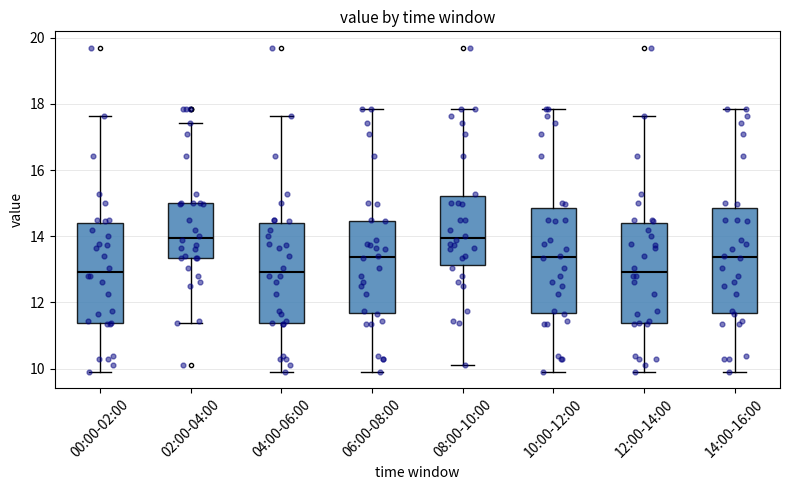

Reading left to right, read every box against the y-axis: the position of its median line, the range the box covers, and the ends of its whiskers. The values are not printed on the chart, so give them approximately, as read against the axis.

00:00-02:00: median 13.0, box 11.4 to 14.4, whiskers 10.0 to 17.6
02:00-04:00: median 14.0, box 13.4 to 15.0, whiskers 11.4 to 17.4
04:00-06:00: median 13.0, box 11.4 to 14.4, whiskers 10.0 to 17.6
06:00-08:00: median 13.4, box 11.6 to 14.4, whiskers 10.0 to 17.8
08:00-10:00: median 14.0, box 13.2 to 15.2, whiskers 10.2 to 17.8
10:00-12:00: median 13.4, box 11.6 to 14.8, whiskers 10.0 to 17.8
12:00-14:00: median 13.0, box 11.4 to 14.4, whiskers 10.0 to 17.6
14:00-16:00: median 13.4, box 11.6 to 14.8, whiskers 10.0 to 17.8